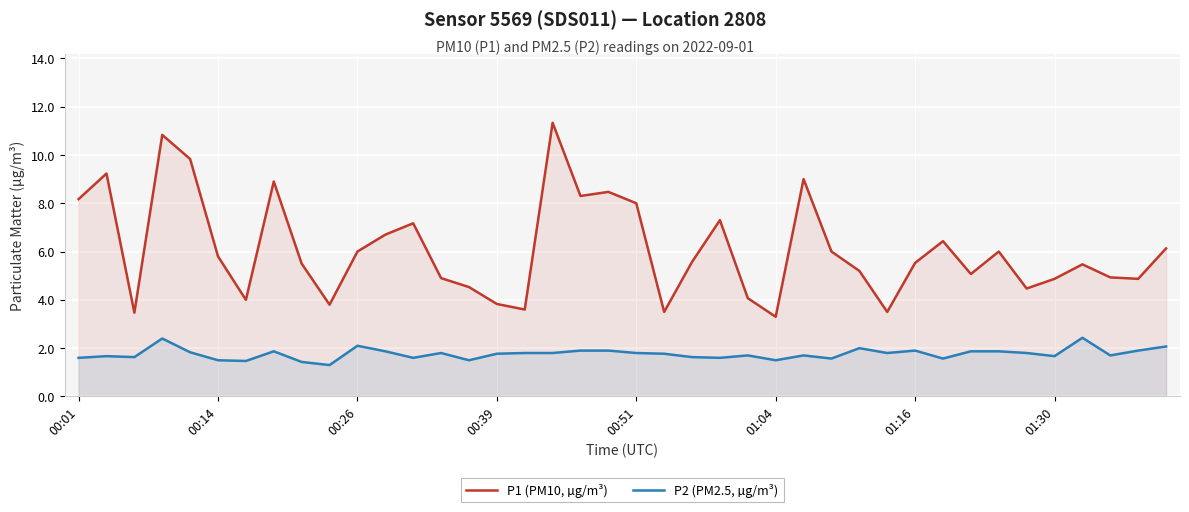

What is the minimum value shown in the chart?

1.3